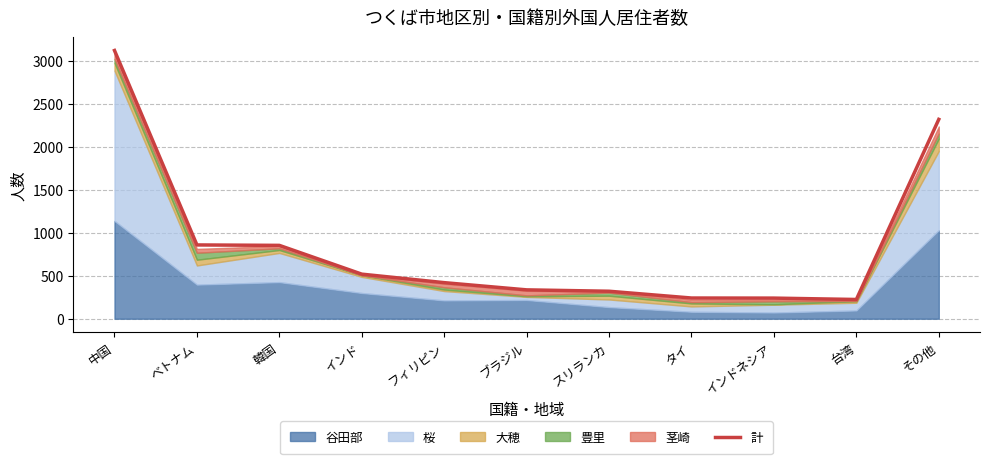

Between ベトナム and 中国, which is larger?

中国